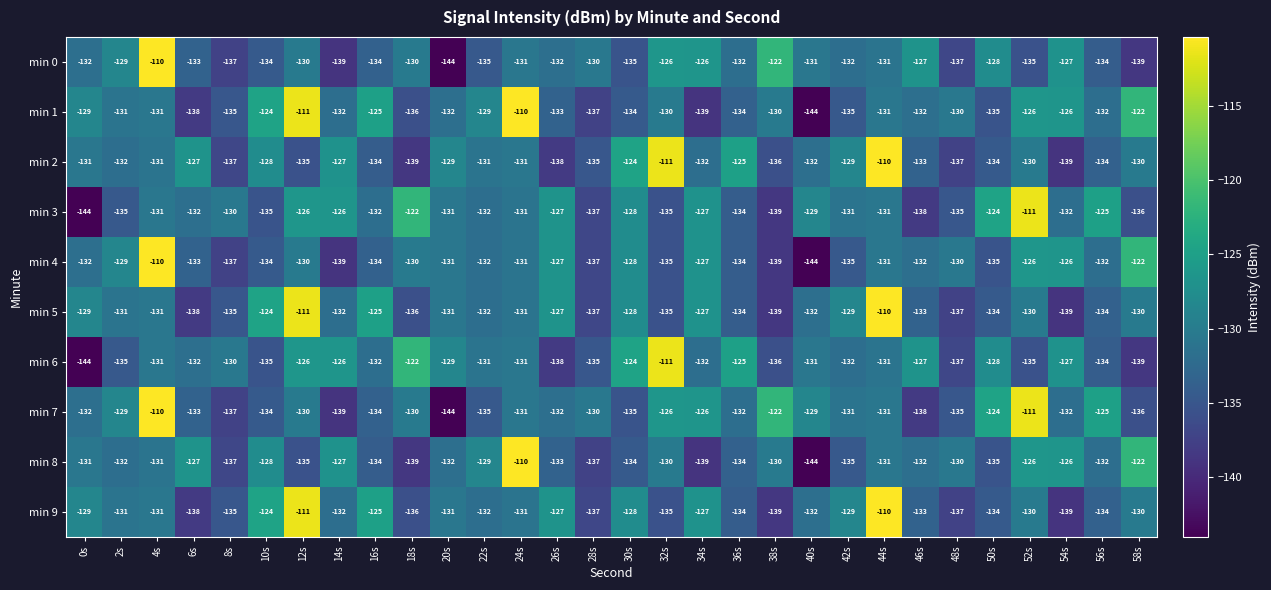

Which series changed the most between 12s and 30s?

min 1